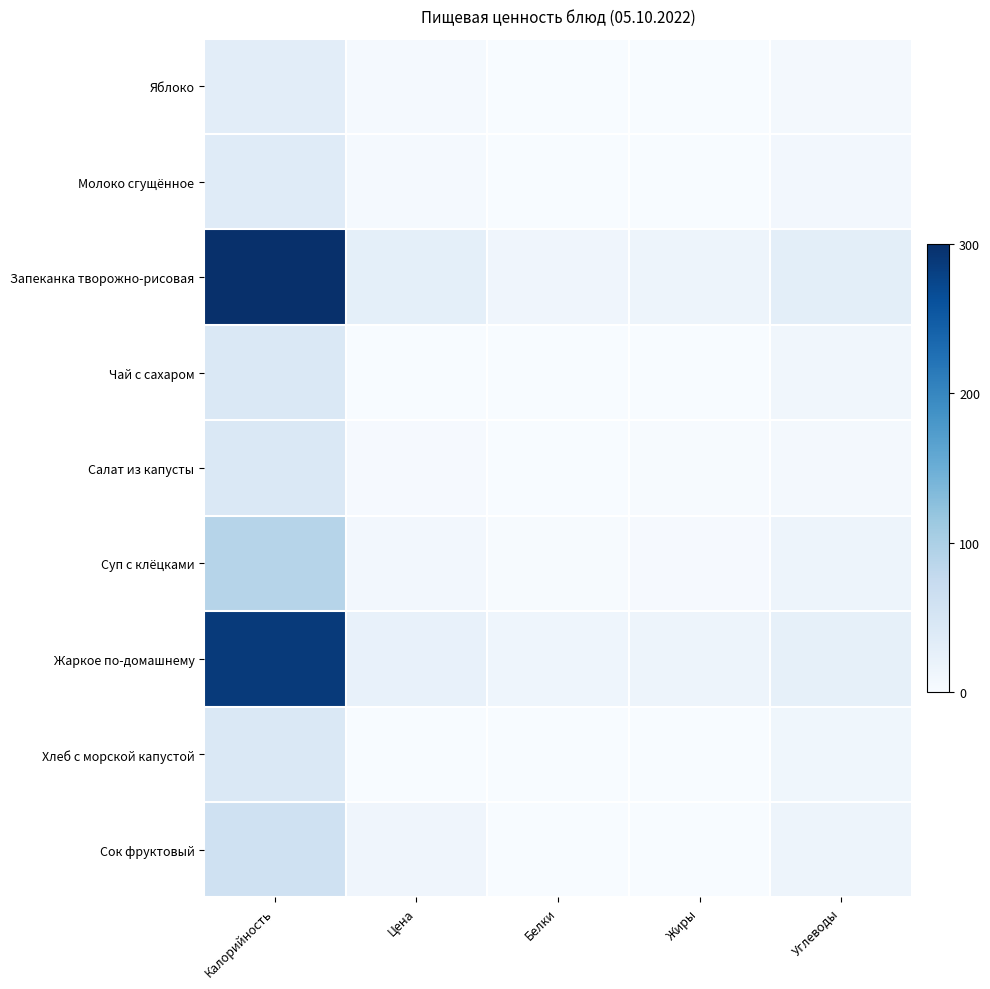

At how many categories does at least one series exceed 44?

1